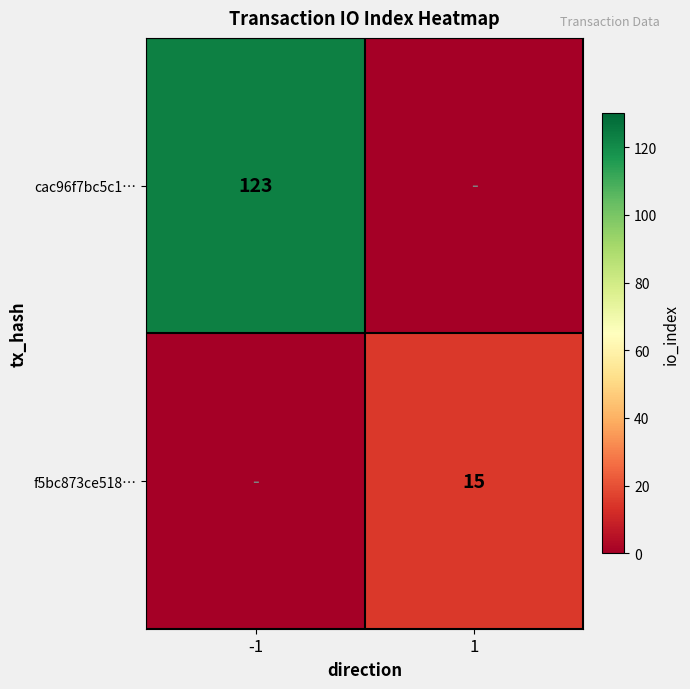

At how many categories does at least one series exceed 114?

1